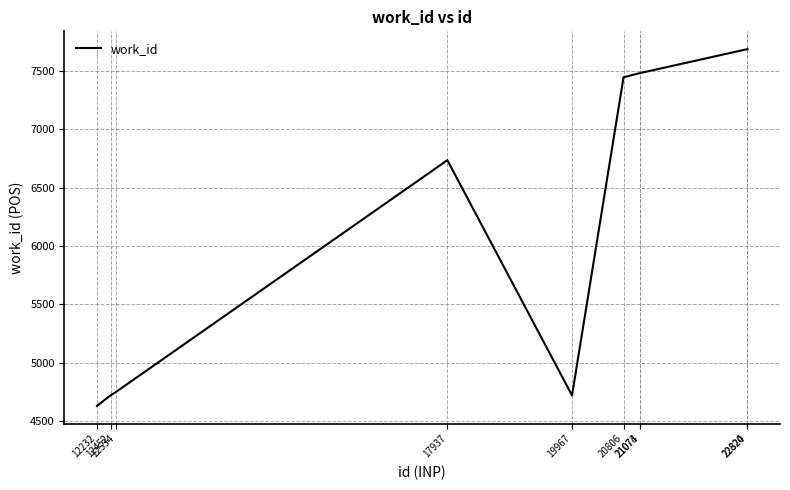

How many lines are shown in the chart?

1